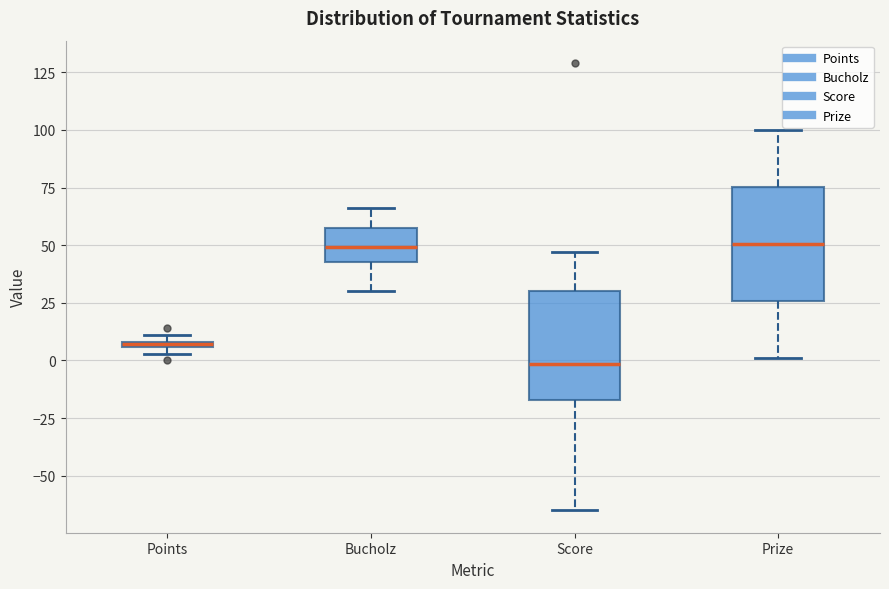

Where is the lower edge of the box for Bucholz on the y-axis? The values are not printed on the chart, so give them approximately, as read against the axis.

45